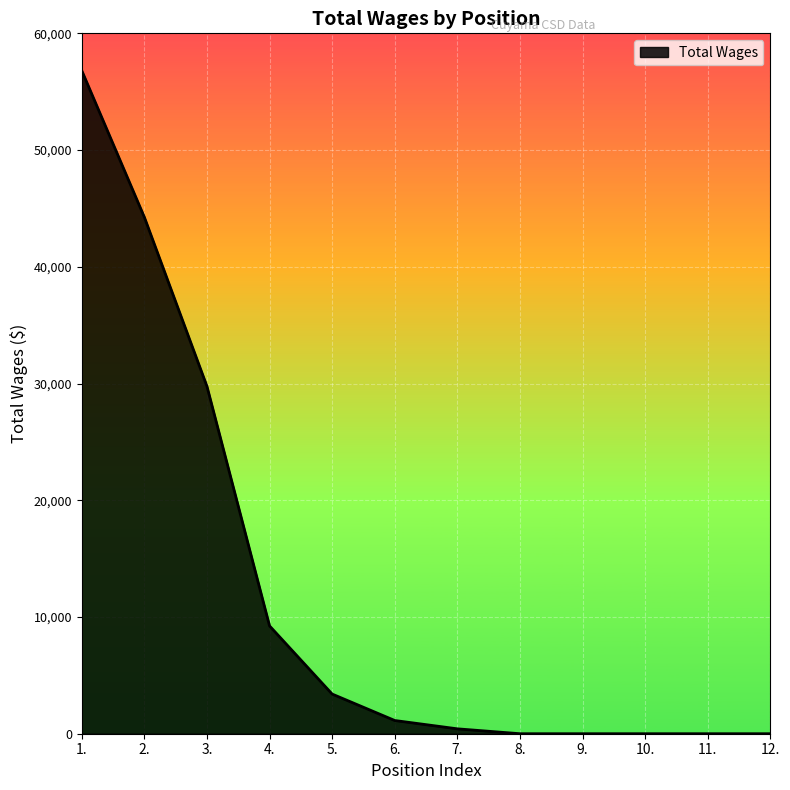

What is the change in value from 3. to 12.?

-29758